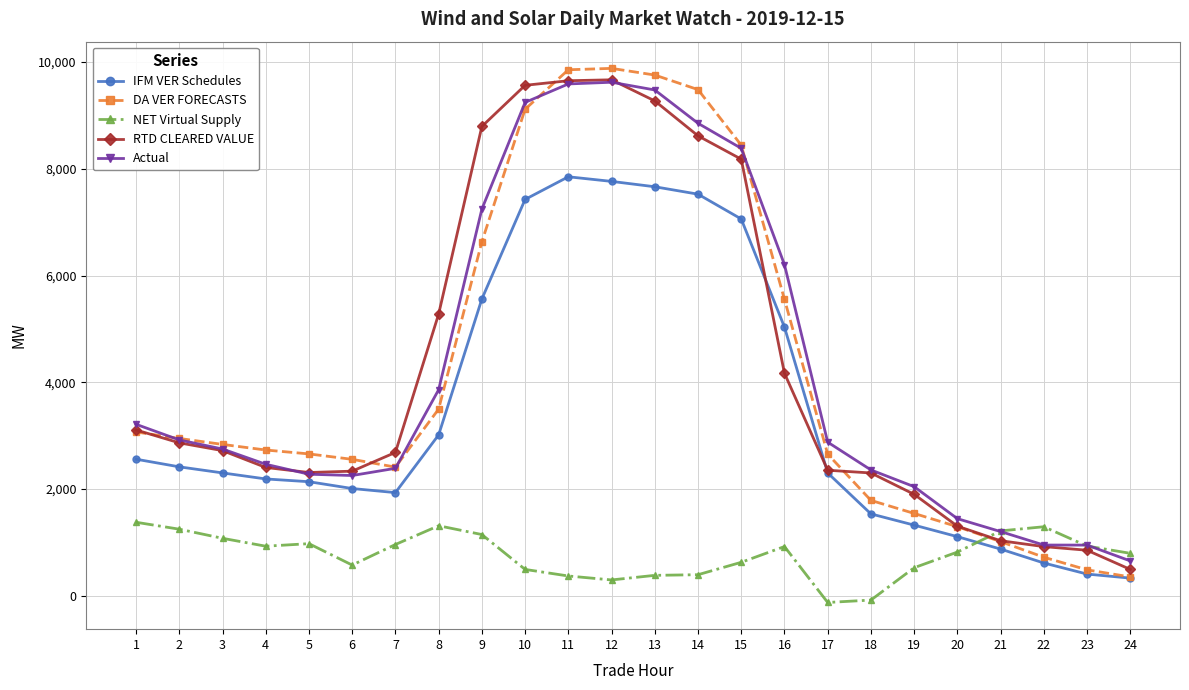

What is the value of the IFM VER Schedules point at the 15th from the left?

7060.3